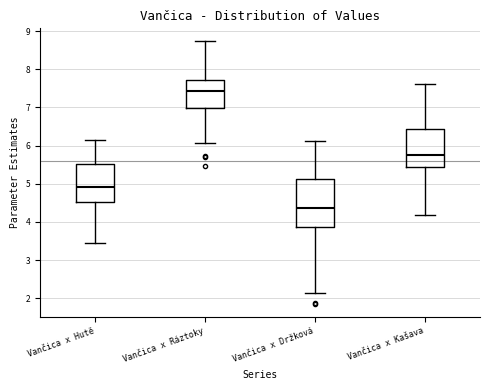

Which box's median line is the highest?

Vančica x Ráztoky